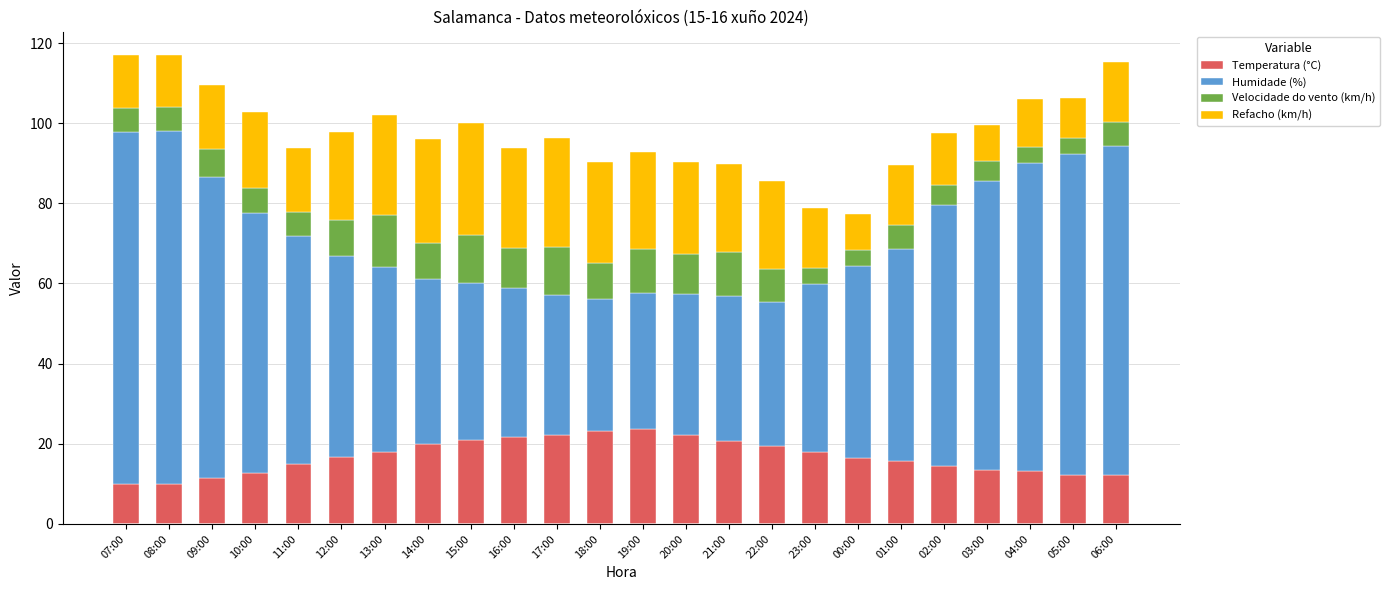

How many bars are there in total?

24